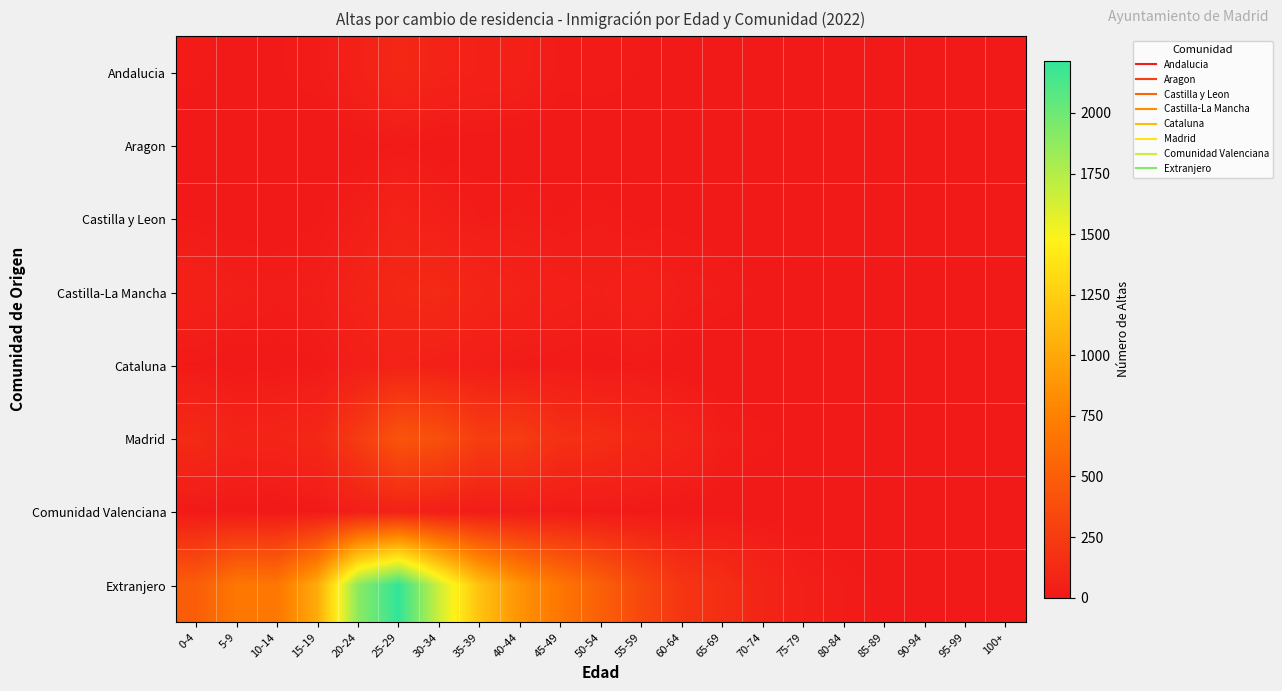

Which series has the widest spread of values?

Extranjero